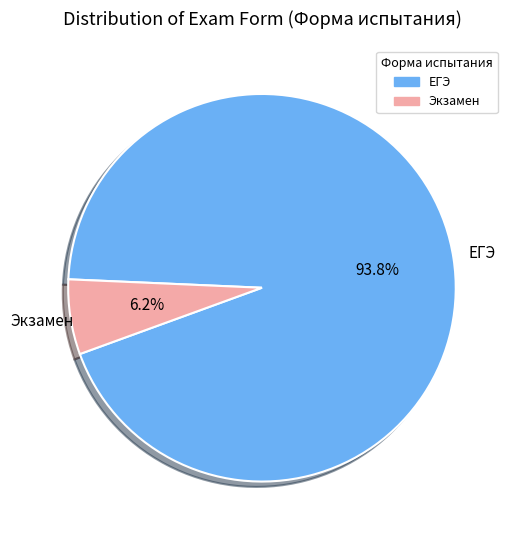

Rank the categories by value from lowest to highest.

Экзамен, ЕГЭ